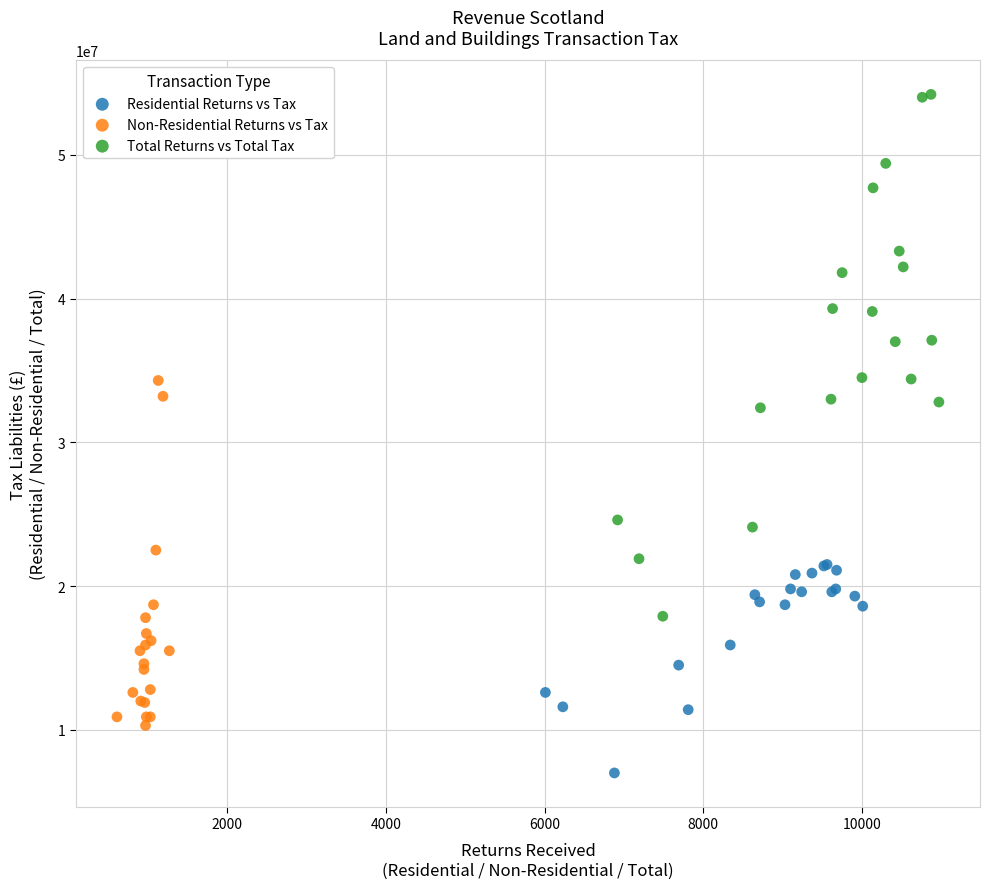

Which series contains the lowest Y value?

Residential Returns vs Tax